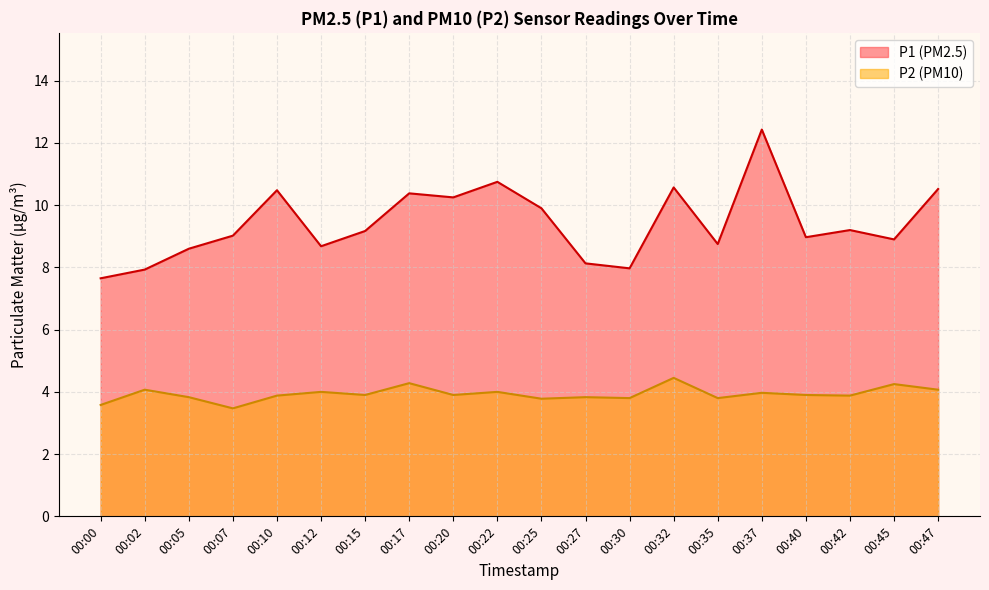

List the series in order of their peak value, highest first.

P1 (PM2.5), P2 (PM10)